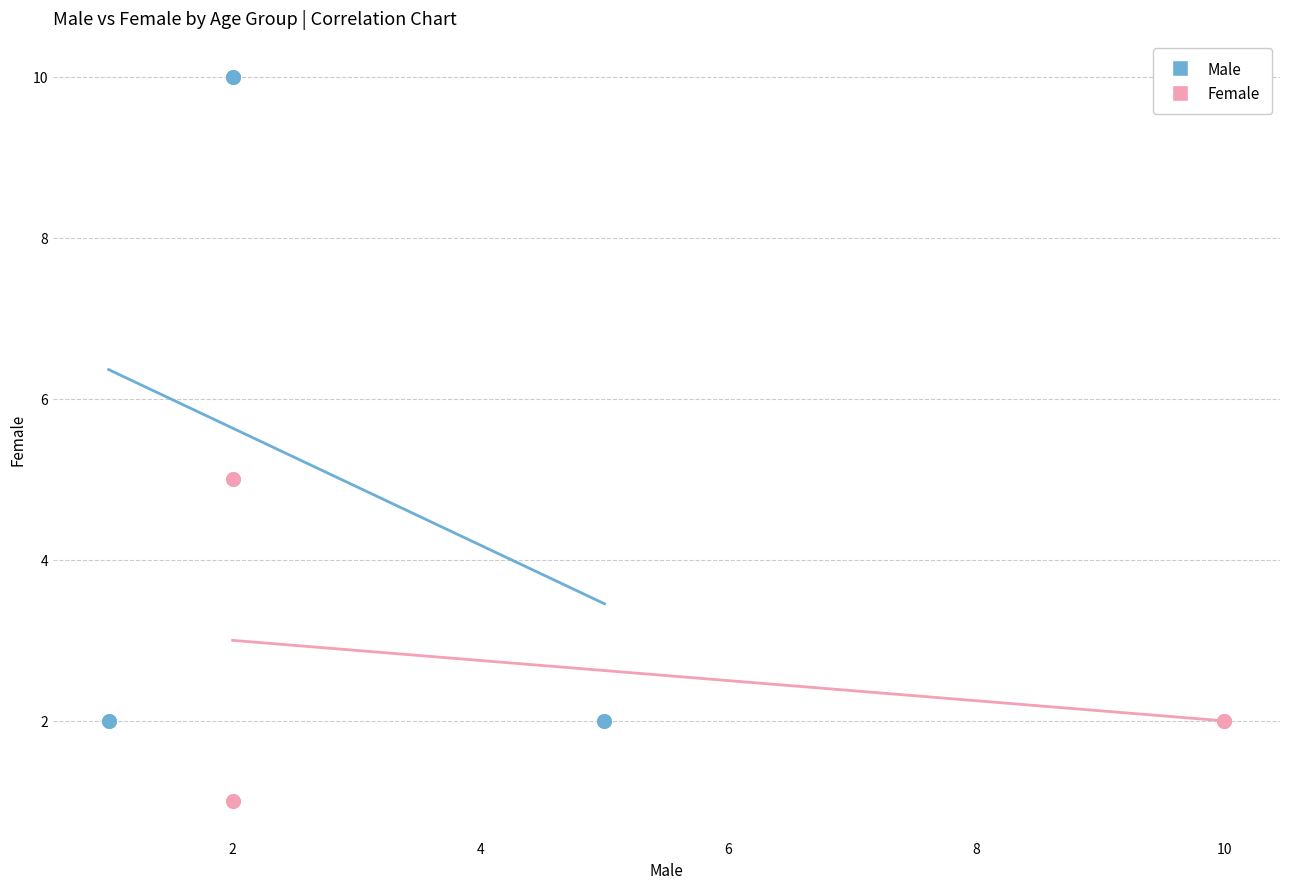

Which series contains the lowest Y value?

Female